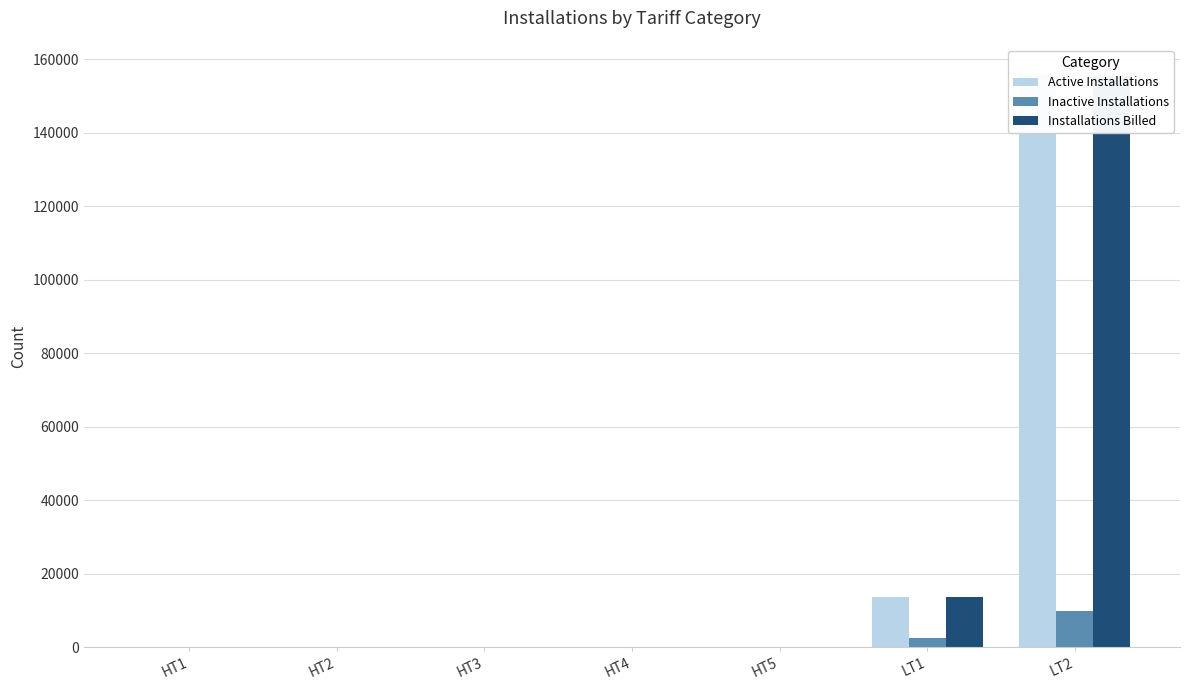

The Installations Billed series shows 17858 at LT1. True or false?

False